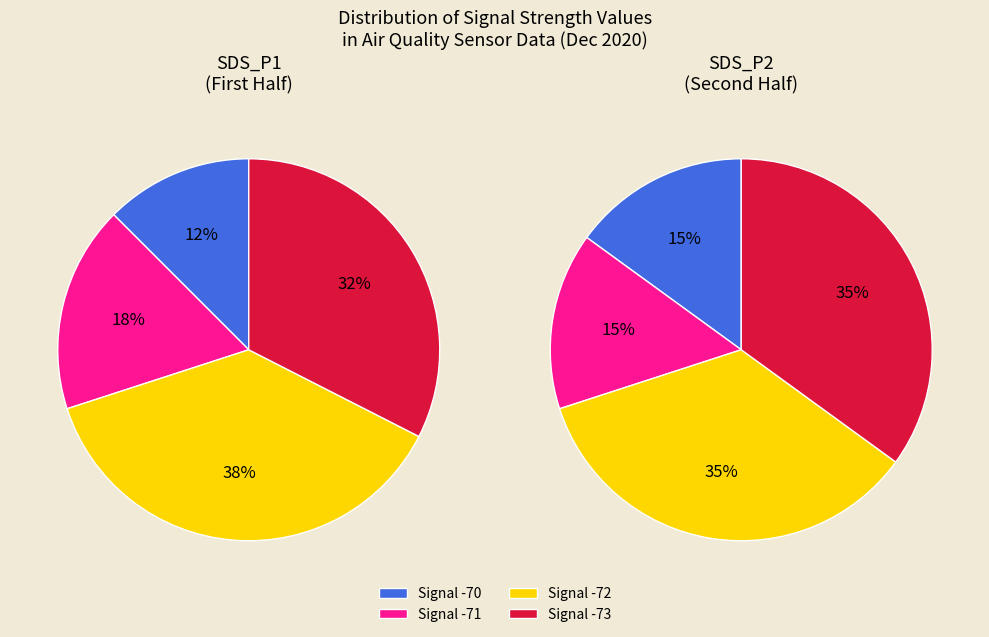

To the nearest percent, what is the combined percentage of SDS_P1 and SDS_P2?

66%